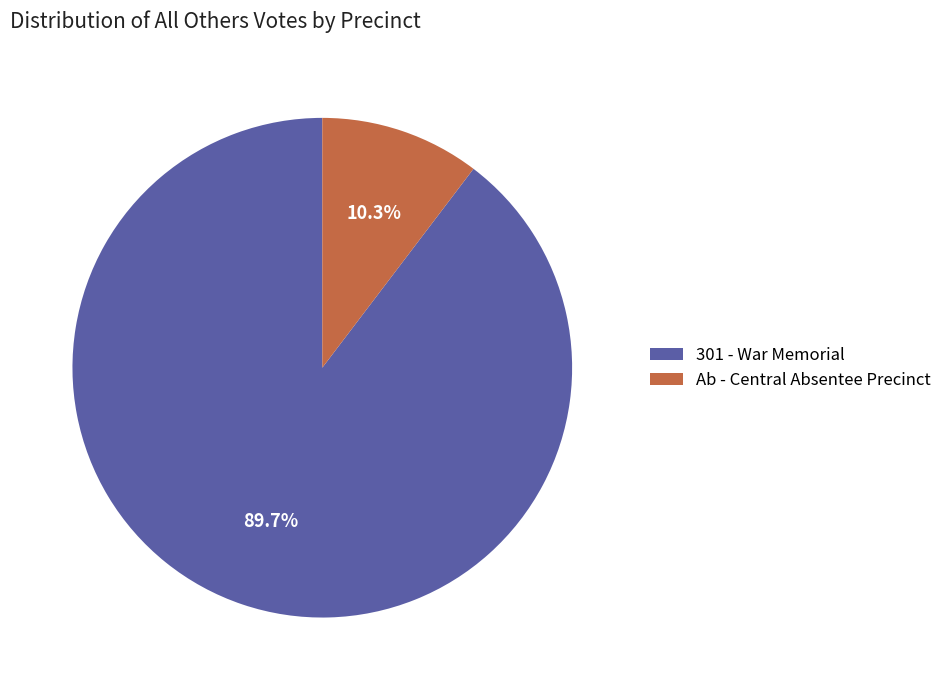

Which category has the biggest portion of the pie?

301 - War Memorial